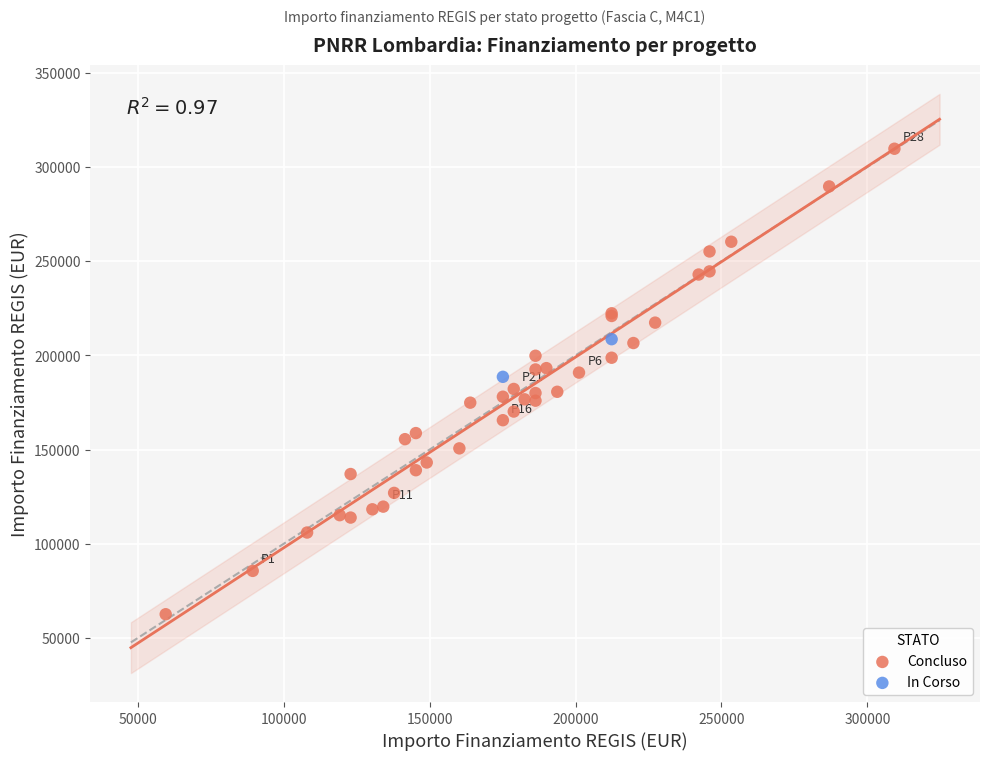

What are all the series names shown in the legend?

Concluso, In Corso